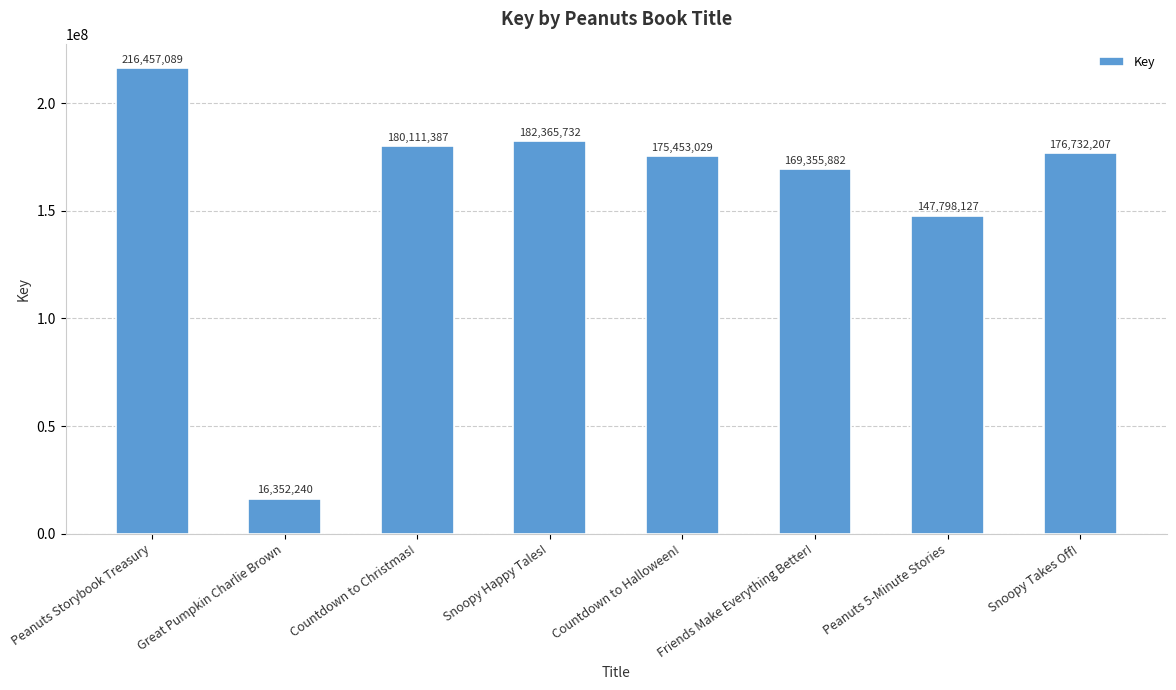

What is the ratio of the value at Peanuts 5-Minute Stories to the value at Friends Make Everything Better!?

0.9